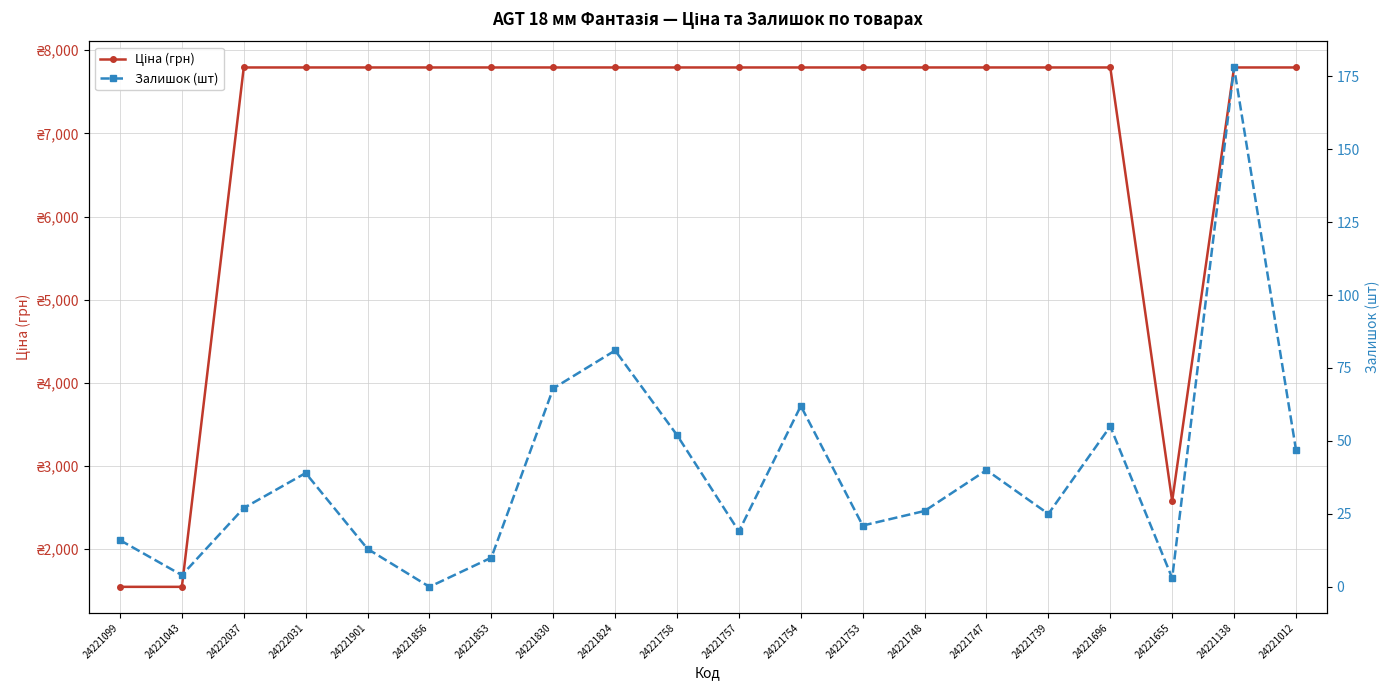

True or false: Залишок (шт) and Ціна (грн) intersect in this chart.

False